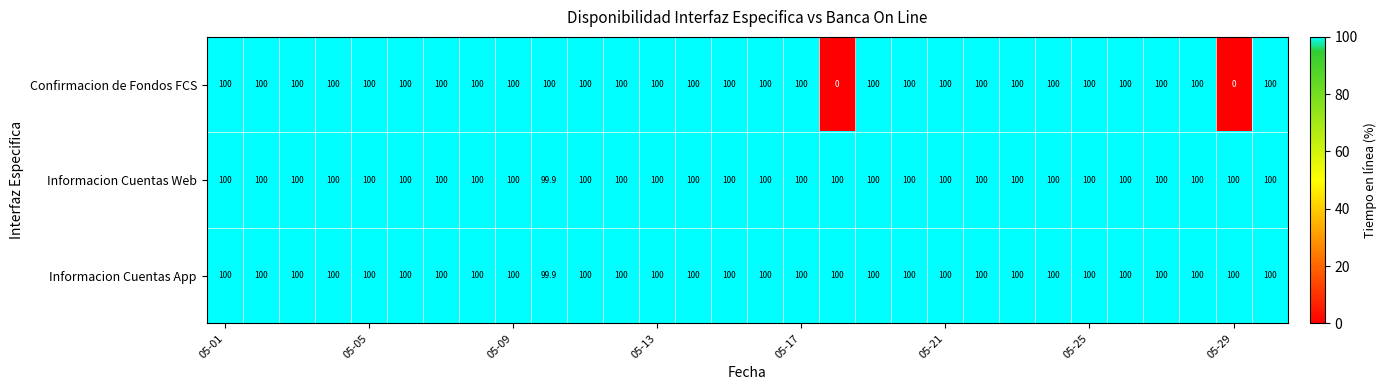

At how many categories does at least one series exceed 52?

30